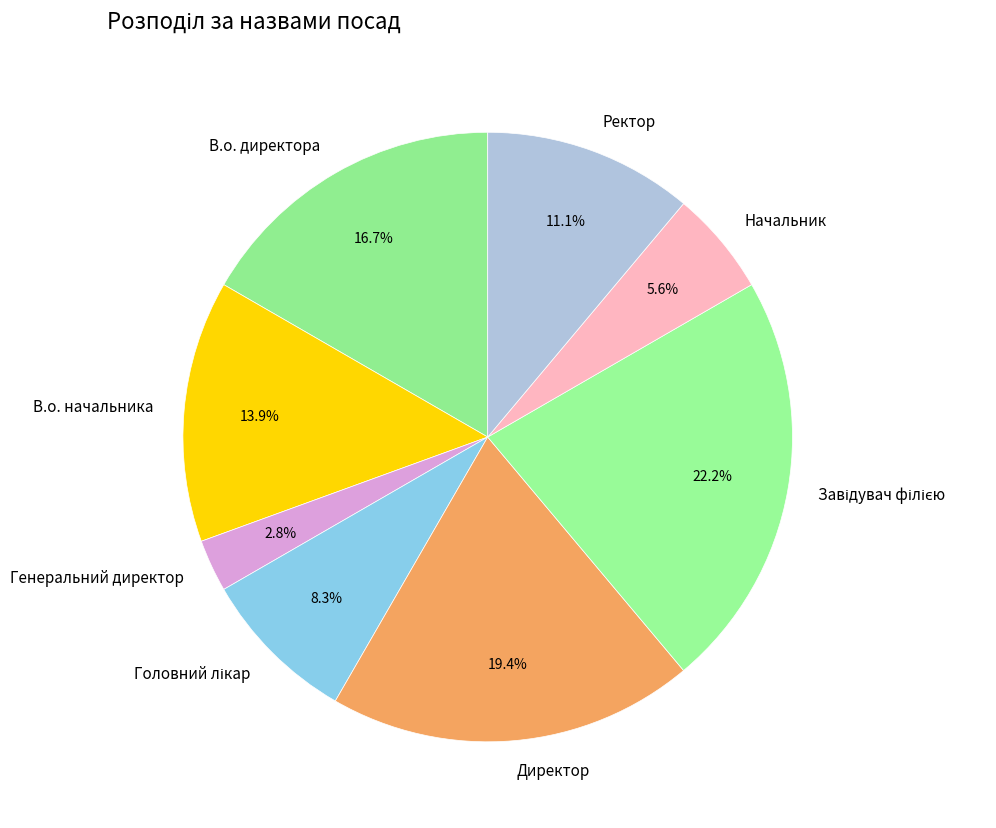

Which slice is the smallest?

Генеральний директор